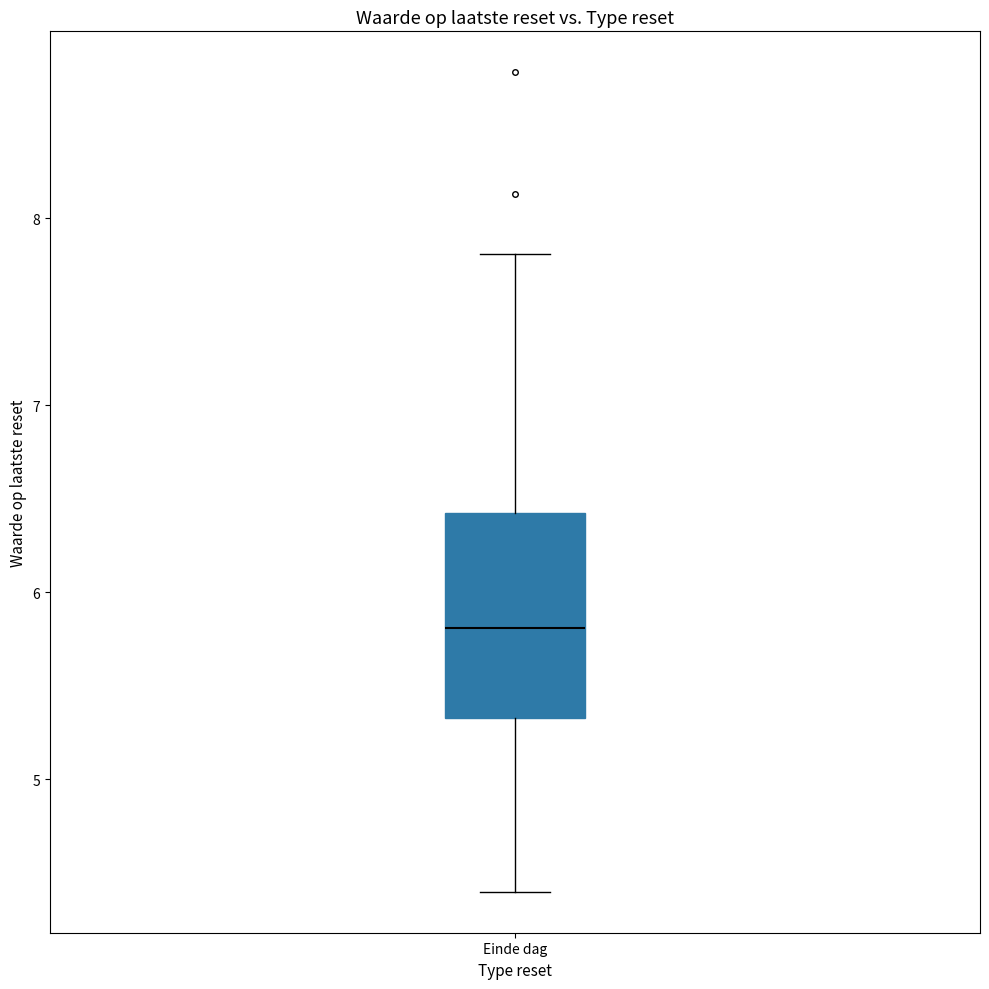

Transcribe this box plot: give where the median line is, the range the box spans, and where the two whiskers end, as read against the y-axis. The values are not printed on the chart, so give them approximately, as read against the axis.

median 5.8, box 5.3 to 6.4, whiskers 4.4 to 7.8